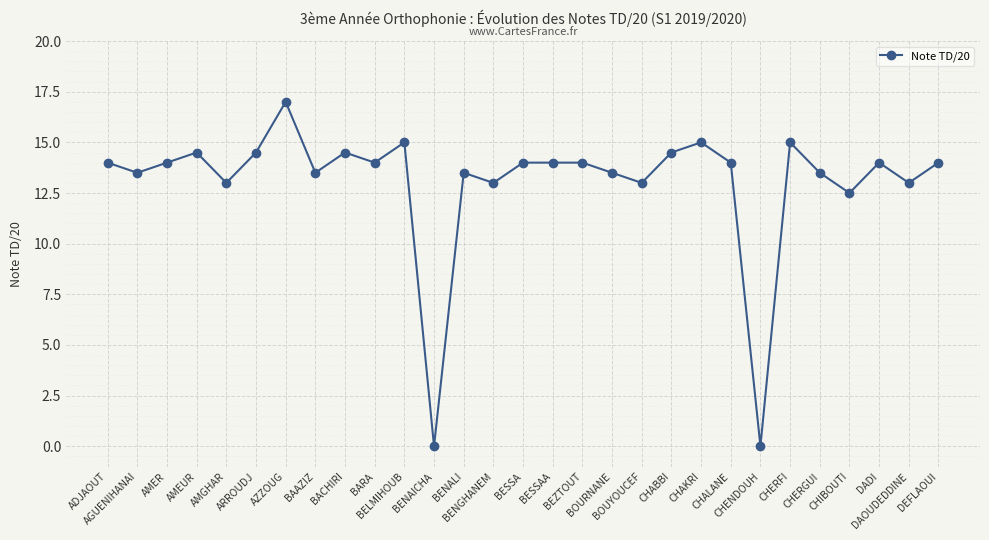

True or false: there are more than 0 points higher than both neighbors.

True